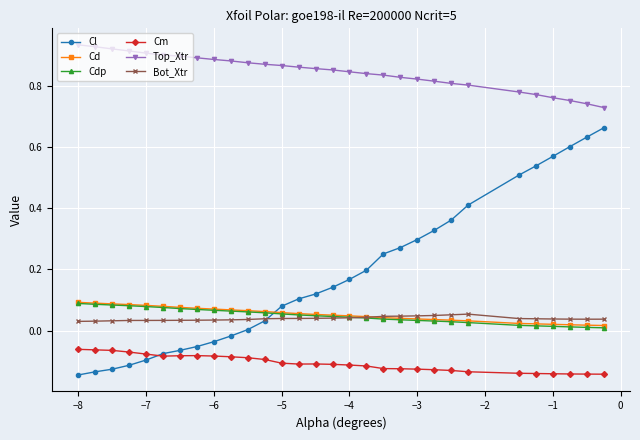

Which series has the largest total across all categories?

Top_Xtr